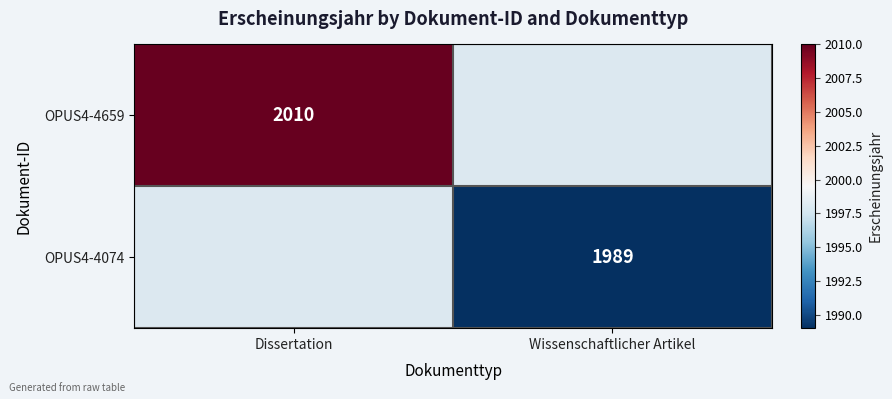

What is the minimum value shown in the chart?

1989.0